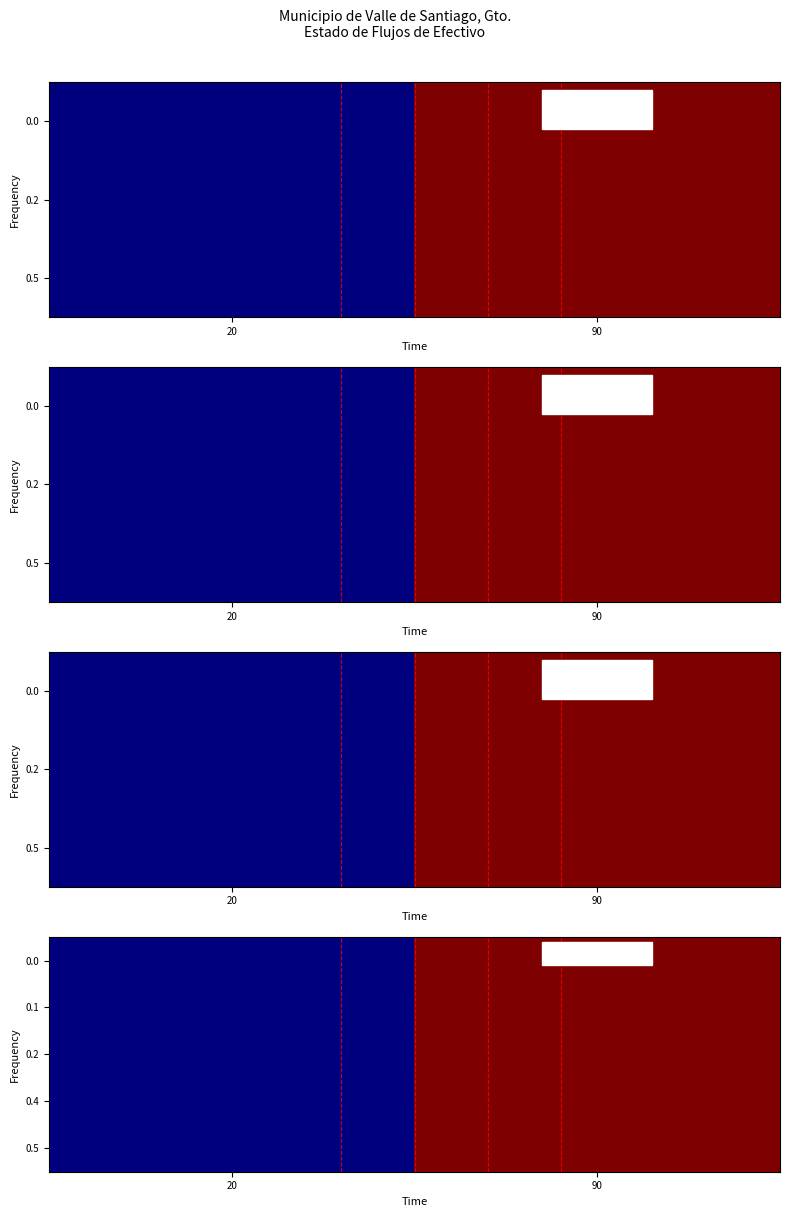

Between 90 and 20, which is larger?

90